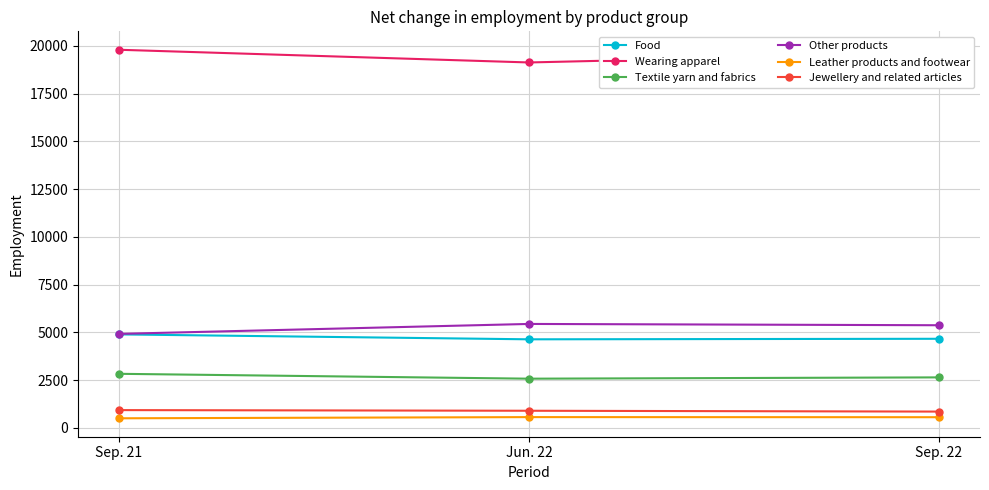

Which series has the largest total across all categories?

Wearing apparel